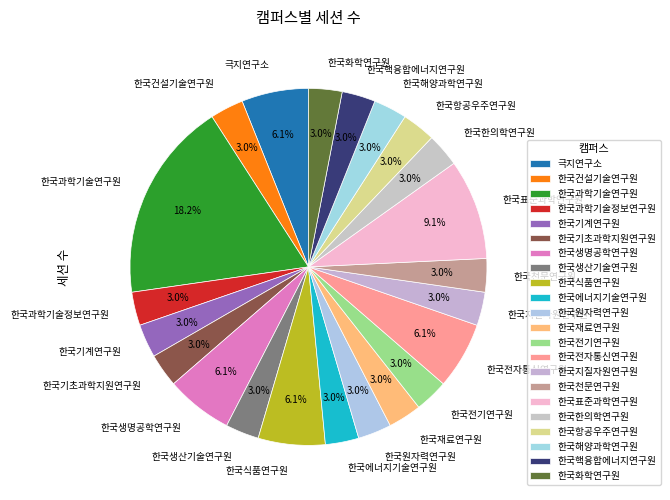

How many slices are in this pie chart?

22